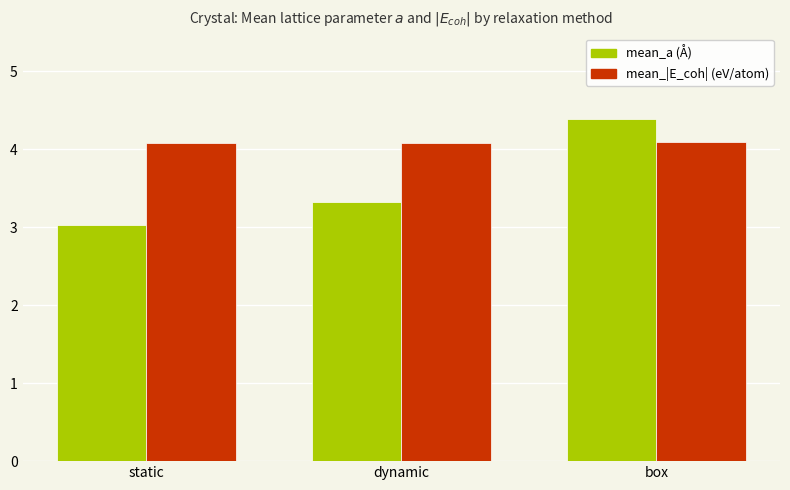

Reading left to right, transcribe all the data shown in this chart.

mean_a: static=3.0	dynamic=3.3	box=4.4
mean_|E_coh|: static=4.1	dynamic=4.1	box=4.1